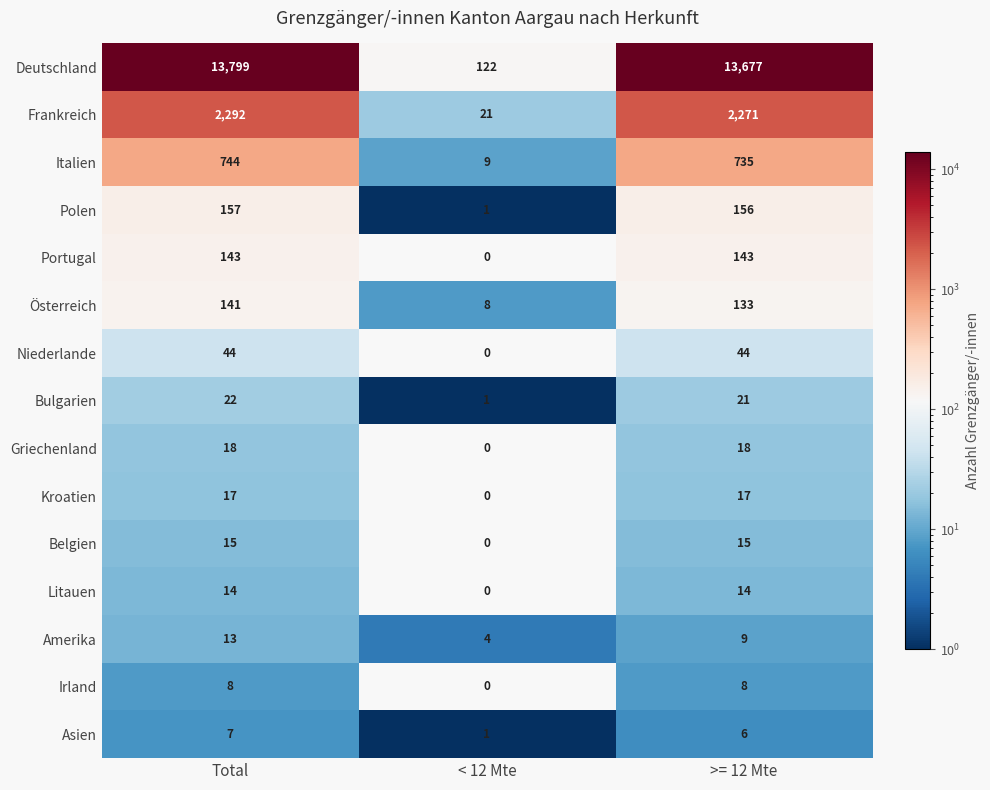

True or false: Deutschland has a value of 23594 at >= 12 Mte.

False